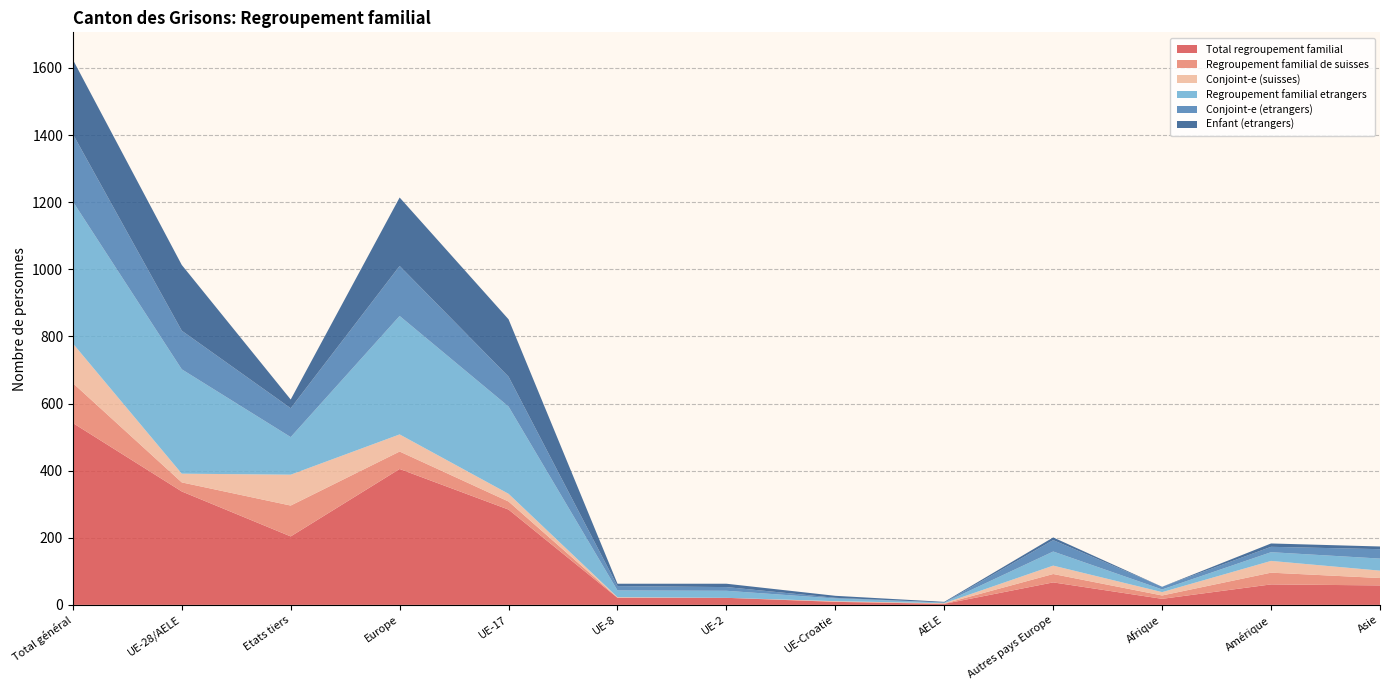

Reading left to right, extract all data points from this chart.

Total regroupement familial: Total général=542	UE-28/AELE=338	Etats tiers=204	Europe=405	UE-17=284	UE-8=21	UE-2=21	UE-Croatie=9	AELE=3	Autres pays Europe=67	Afrique=18	Amérique=61	Asie=58
Regroupement familial de suisses: Total général=119	UE-28/AELE=27	Etats tiers=92	Europe=52	UE-17=24	UE-8=1	UE-2=0	UE-Croatie=1	AELE=1	Autres pays Europe=25	Afrique=10	Amérique=35	Asie=22
Conjoint-e (suisses): Total général=118	UE-28/AELE=26	Etats tiers=92	Europe=51	UE-17=23	UE-8=1	UE-2=0	UE-Croatie=1	AELE=1	Autres pays Europe=25	Afrique=10	Amérique=35	Asie=22
Regroupement familial etrangers: Total général=423	UE-28/AELE=311	Etats tiers=112	Europe=353	UE-17=260	UE-8=20	UE-2=21	UE-Croatie=8	AELE=2	Autres pays Europe=42	Afrique=8	Amérique=26	Asie=36
Conjoint-e (etrangers): Total général=201	UE-28/AELE=115	Etats tiers=86	Europe=149	UE-17=89	UE-8=13	UE-2=11	UE-Croatie=2	AELE=0	Autres pays Europe=34	Afrique=8	Amérique=16	Asie=28
Enfant (etrangers): Total général=222	UE-28/AELE=196	Etats tiers=26	Europe=204	UE-17=171	UE-8=7	UE-2=10	UE-Croatie=6	AELE=2	Autres pays Europe=8	Afrique=0	Amérique=10	Asie=8